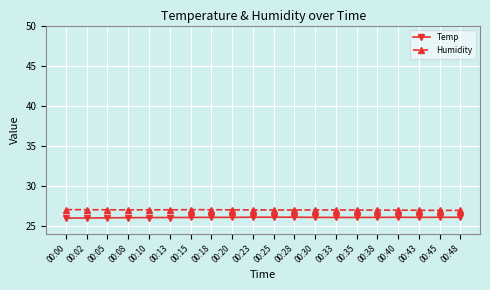

How many lines are shown in the chart?

2